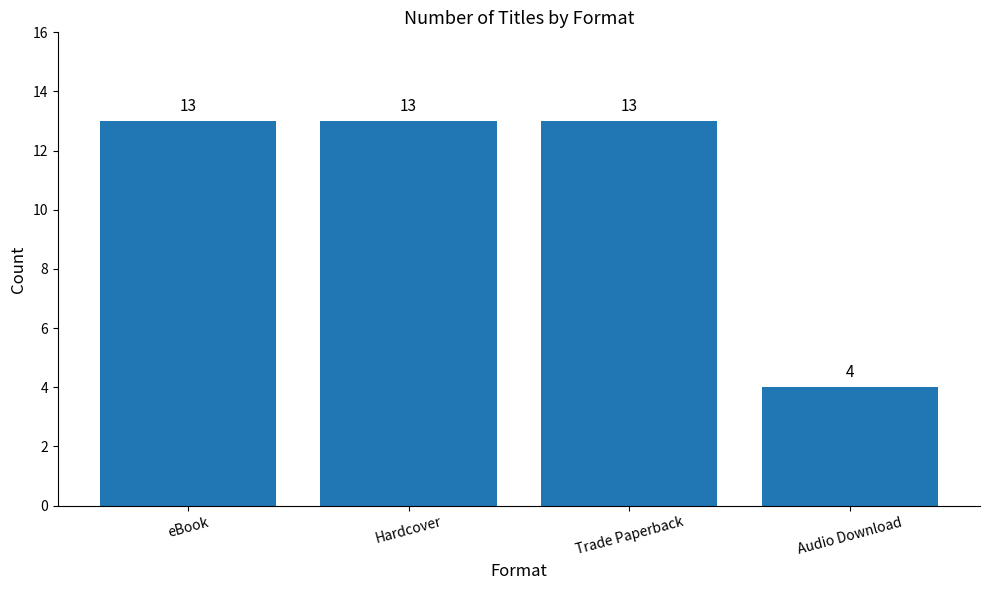

At which label is the value closest to 8?

Audio Download